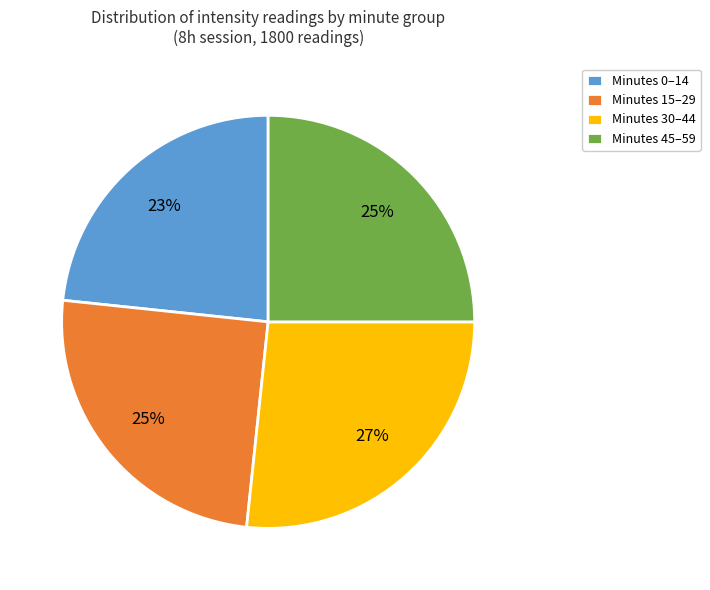

Is there a majority slice in this chart?

No